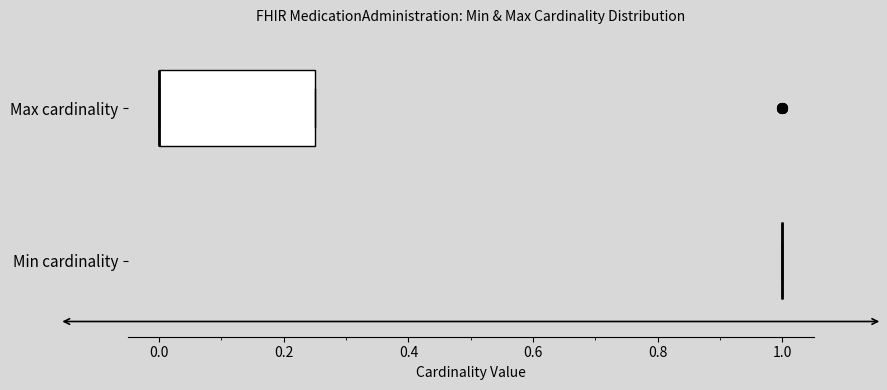

Reading bottom to top, read every box against the x-axis: the position of its median line, the range the box covers, and the ends of its whiskers. The values are not printed on the chart, so give them approximately, as read against the axis.

Min cardinality: box collapsed to a line at 1.00, whiskers 1.00 to 1.00
Max cardinality: median 0.00 (drawn on the box's left edge), box 0.00 to 0.26, whiskers 0.00 to 0.26